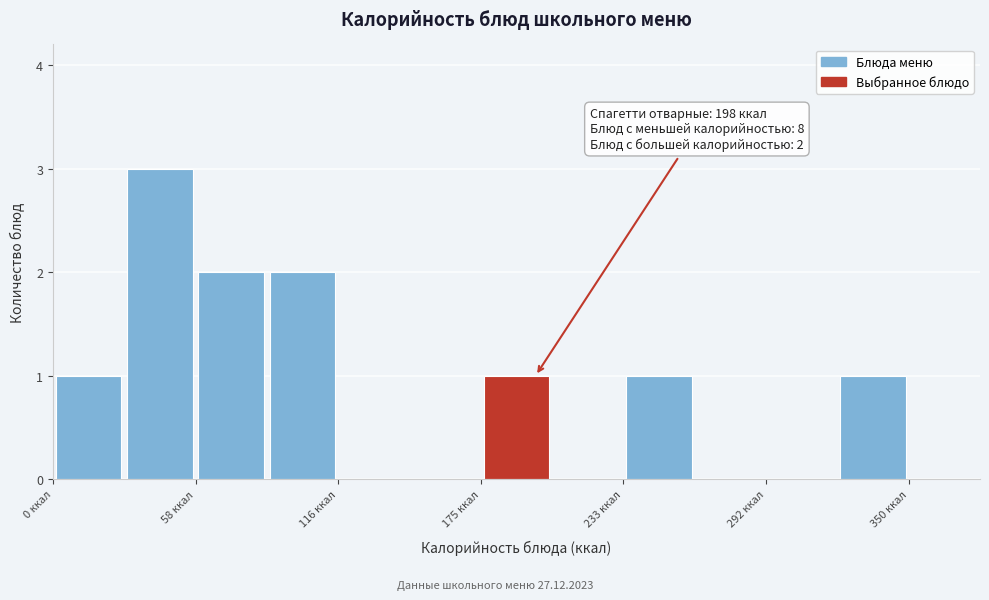

Around what value on the x-axis is the tallest bar? Give the approximate position of its centre, as read against the axis.

40